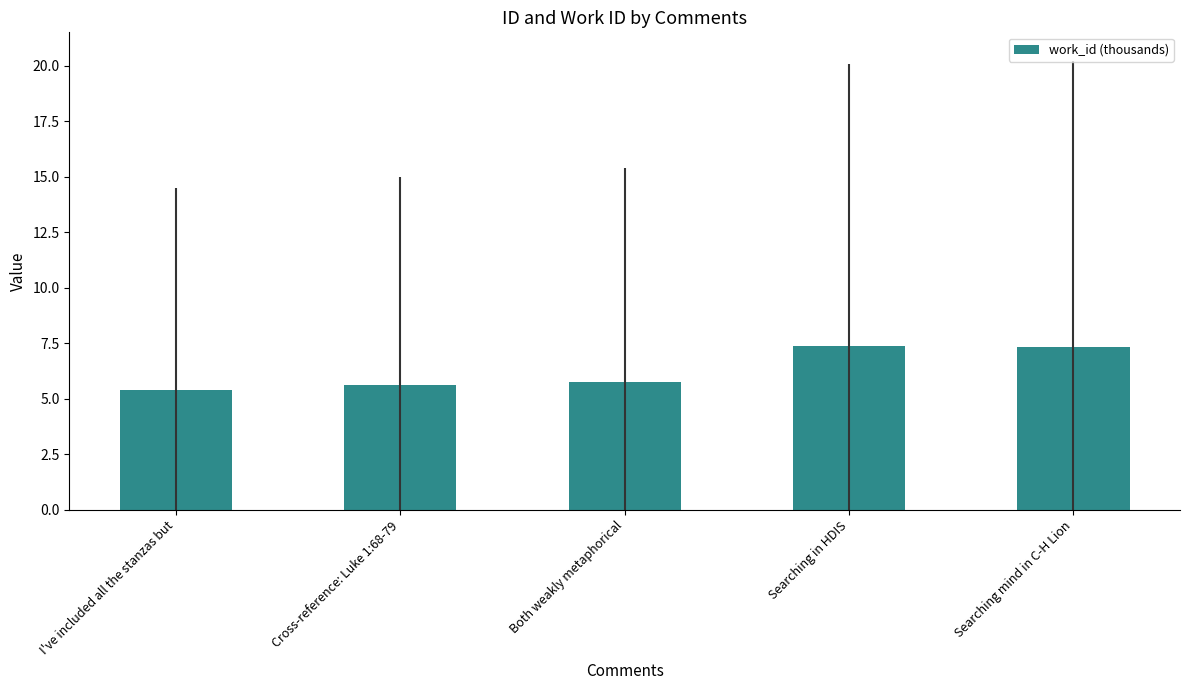

The value at Searching in HDIS is 7.4. True or false?

True